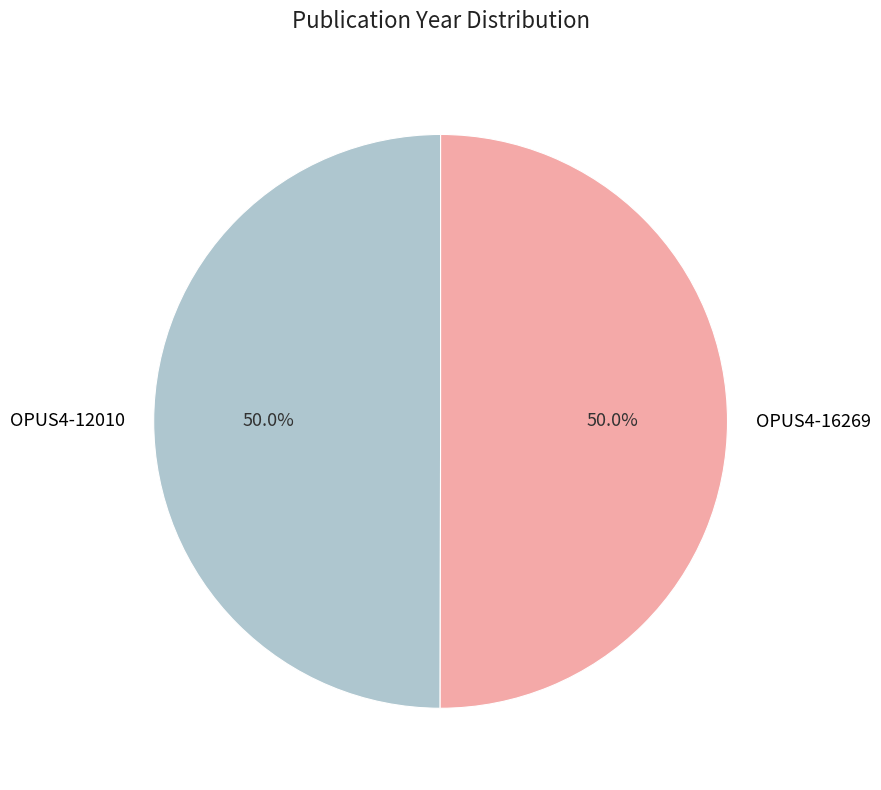

Approximately how many times larger is the value at OPUS4-12010 compared to OPUS4-16269?

1.0